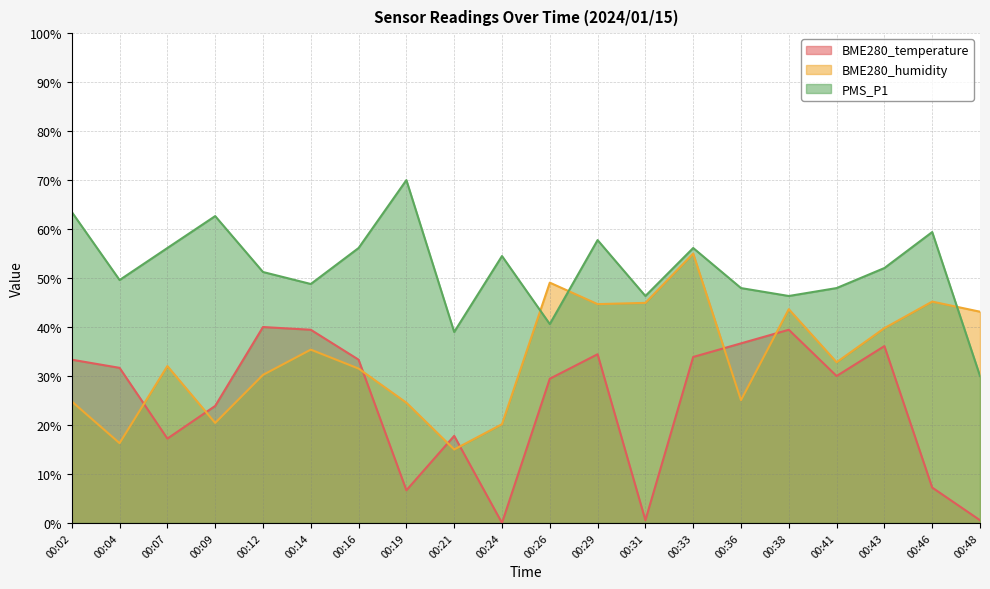

At 00:02, list the series in order from smallest to largest.

BME280_humidity, BME280_temperature, PMS_P1